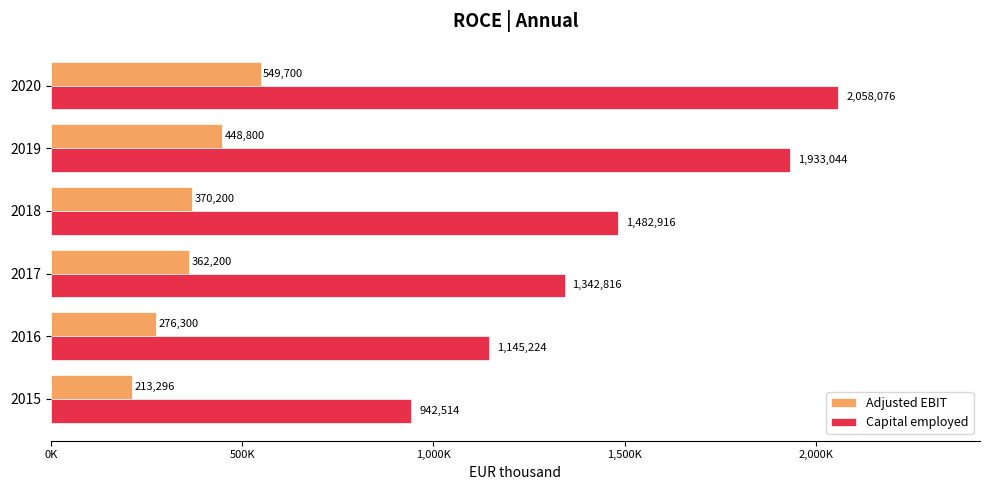

What are all the series names shown in the legend?

Adjusted EBIT, Capital employed